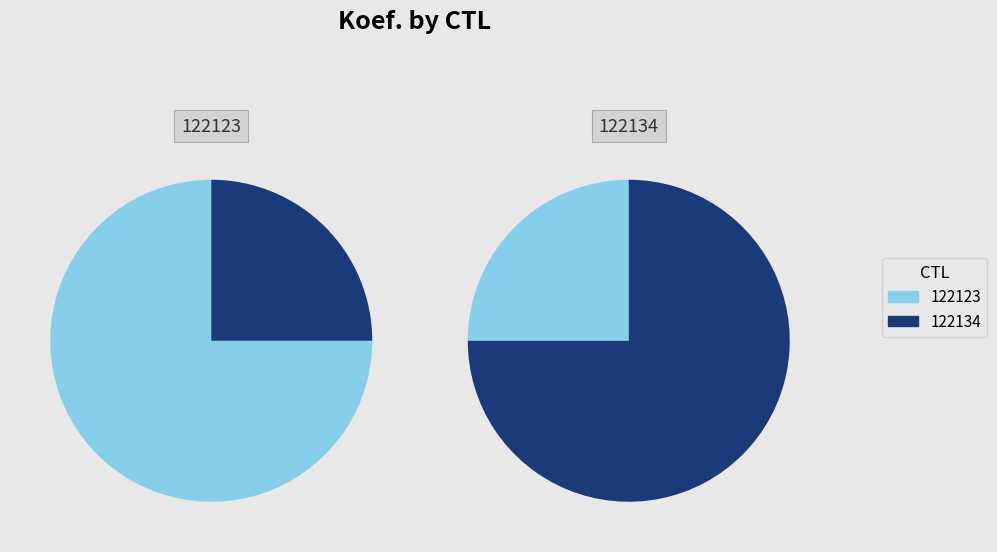

To the nearest percent, what percentage of the pie is 122123?

75%